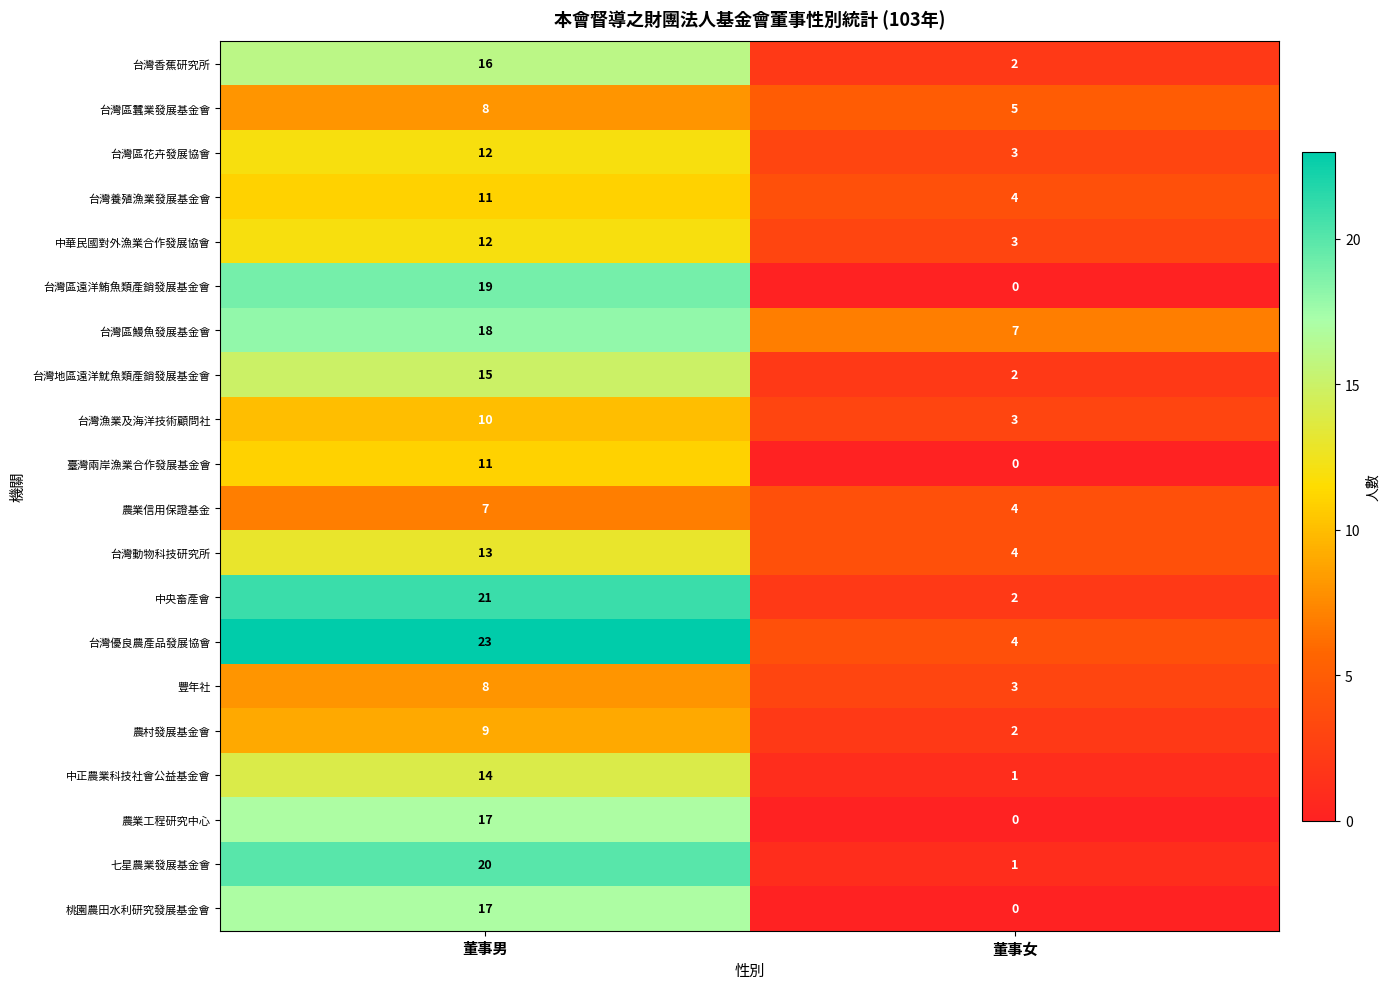

List the labels in order of 台灣優良農產品發展協會 value, largest first.

董事男, 董事女